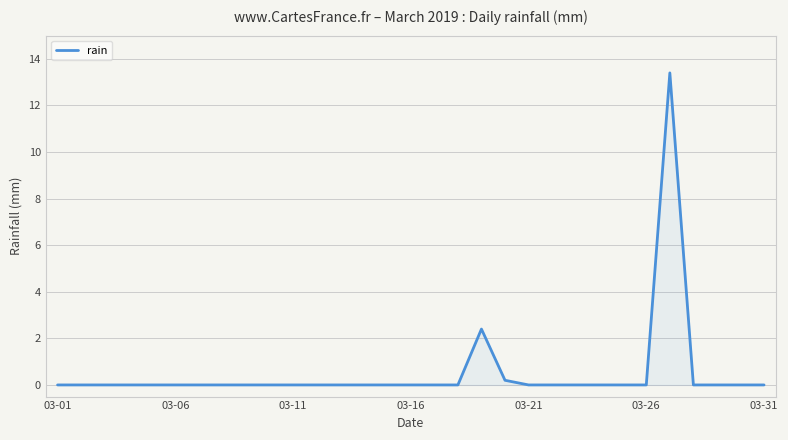

How many lines are shown in the chart?

1